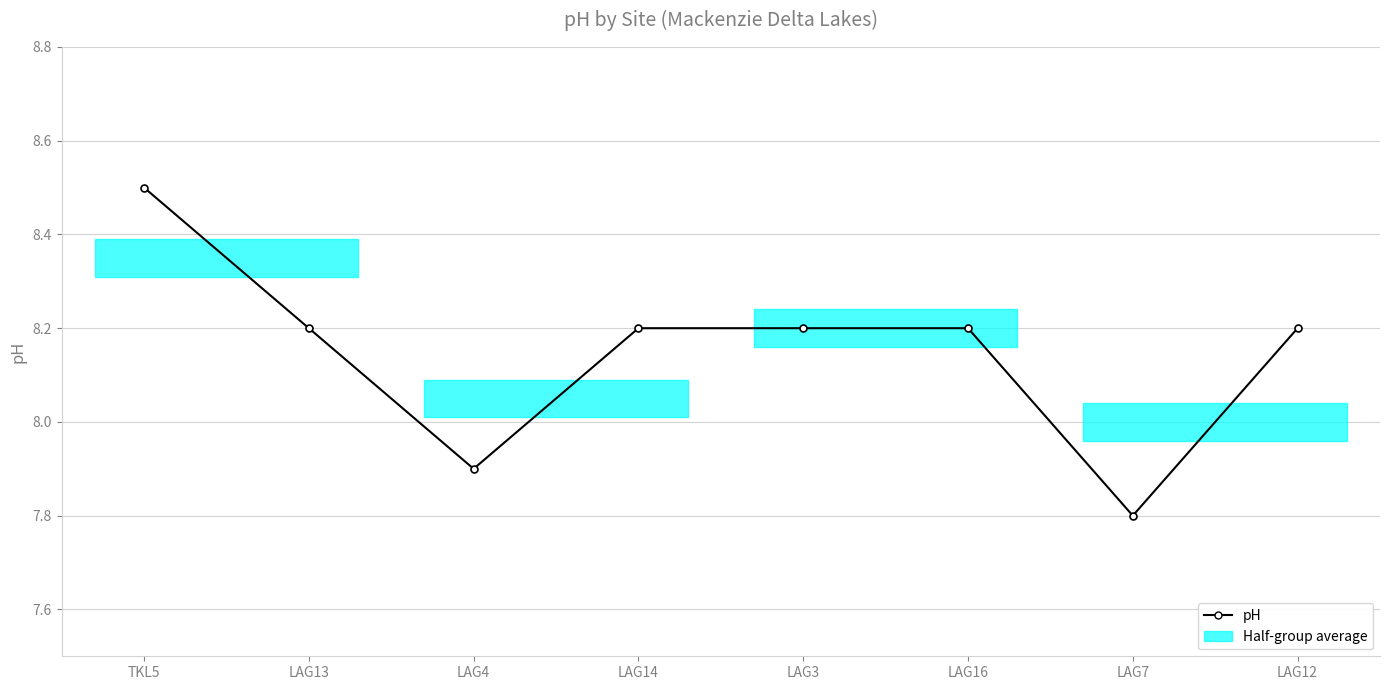

What is the change in value from LAG16 to LAG7?

-0.4